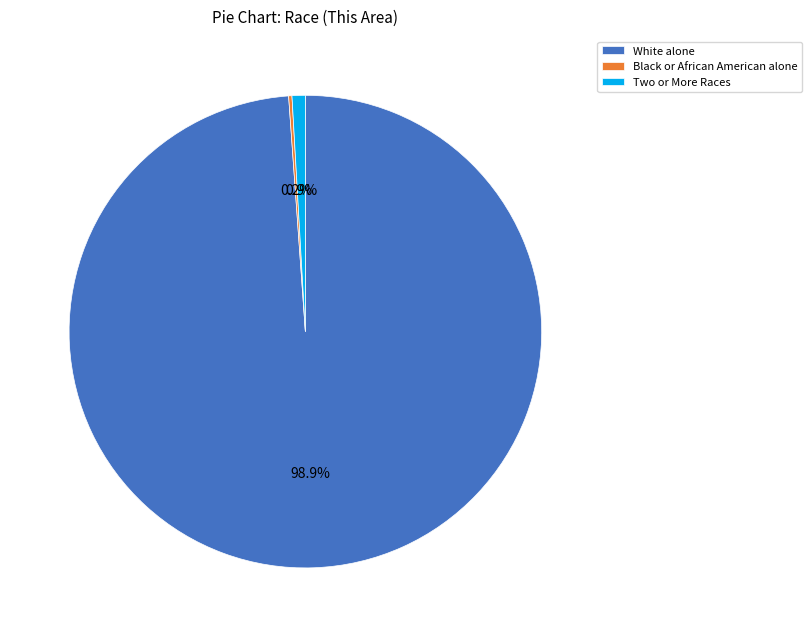

What percentage is NOT represented by Two or More Races?

99.1%